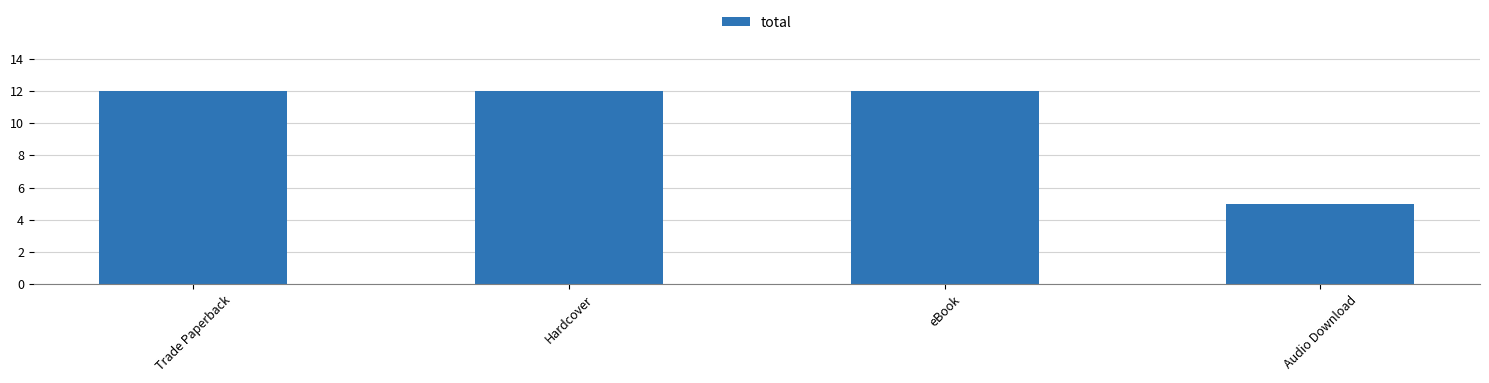

How many categories are shown in the chart?

4